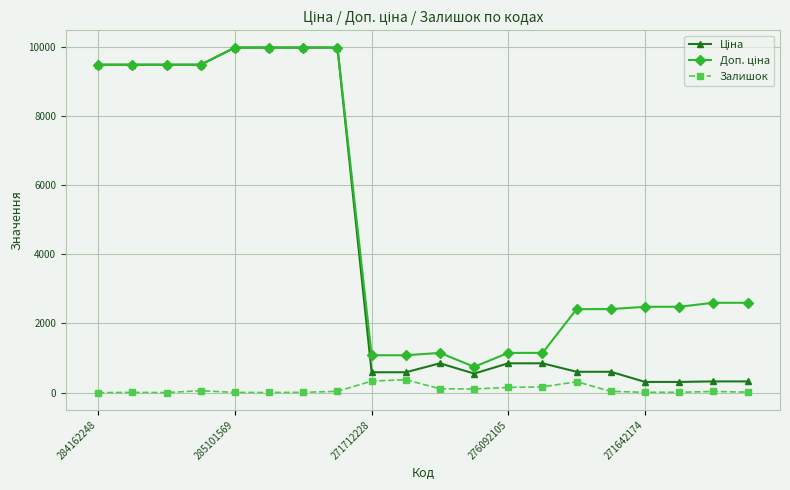

True or false: Залишок has more than 1 interior local peaks.

True